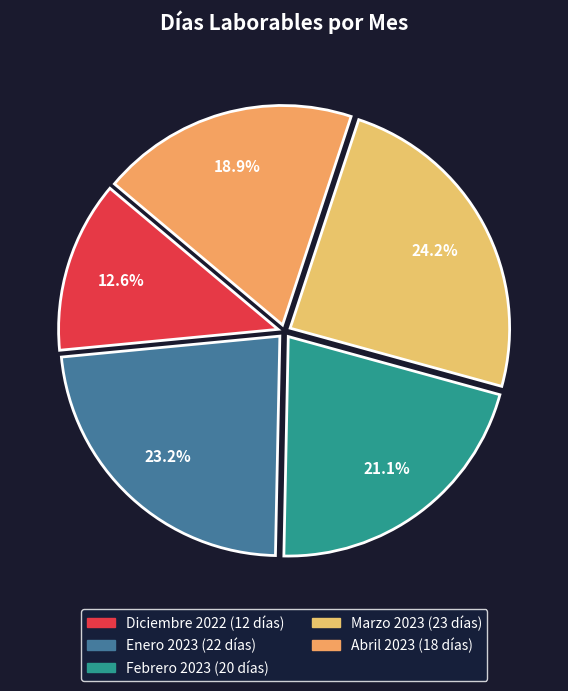

What is the change in value from Enero 2023 to Marzo 2023?

+1